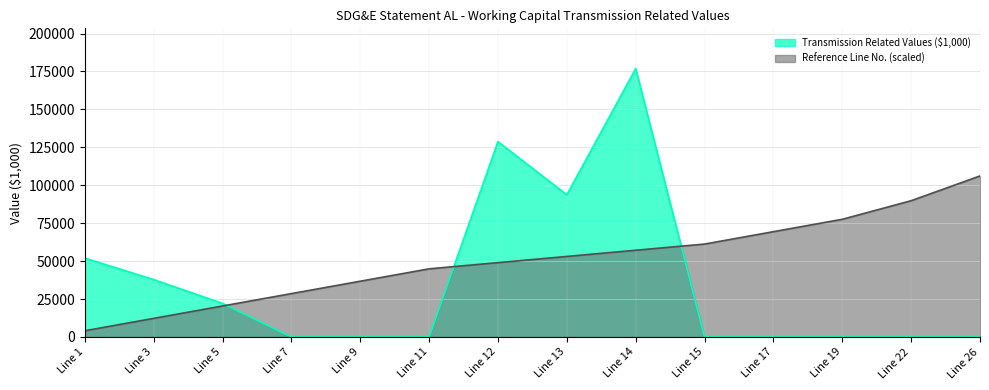

Is the value of Transmission Related Values at Line 3 greater than the value of Reference Line Numbers at Line 13?

No